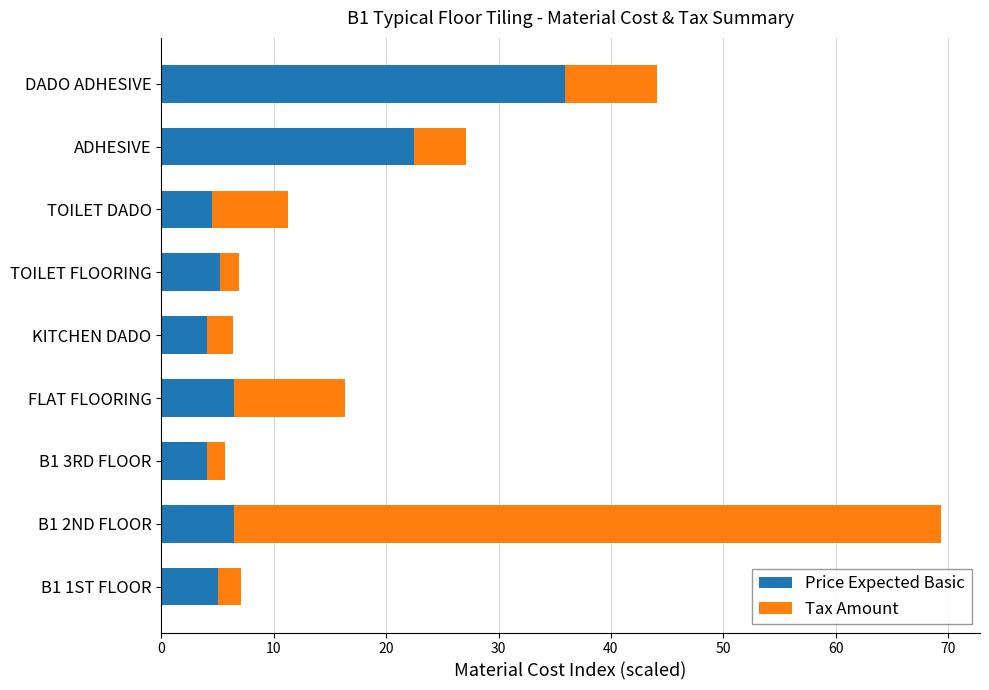

What is the total value across all series at FLAT FLOORING?

16.4